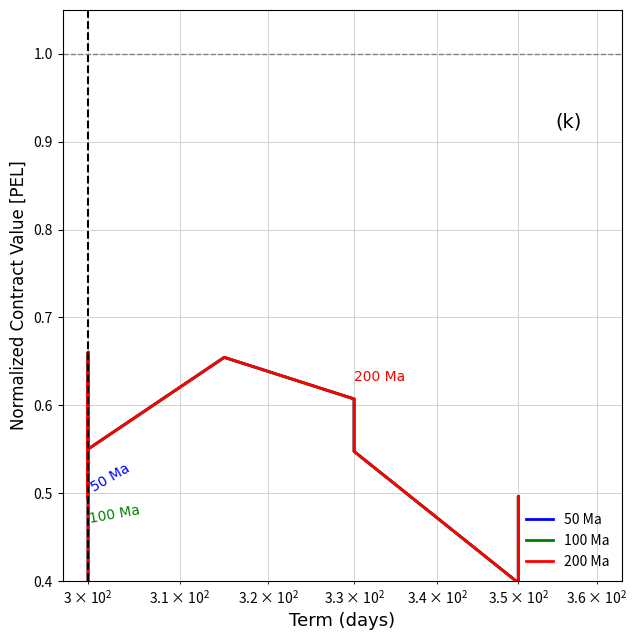

Reading right to left, list all the values displayed in this chart.

50 Ma: 0.3	0.3	0.5	0.4	0.5	0.6	0.7	0.6	0.7	0.5	0.5	0.5	0.6	0.5	0.5	0.6	0.6	0.5	0.4	0.4
100 Ma: 0.3	0.3	0.5	0.4	0.5	0.6	0.7	0.6	0.7	0.5	0.5	0.5	0.6	0.5	0.5	0.6	0.6	0.5	0.4	0.4
200 Ma: 0.3	0.3	0.5	0.4	0.5	0.6	0.7	0.6	0.7	0.5	0.5	0.5	0.6	0.5	0.5	0.6	0.6	0.5	0.4	0.4